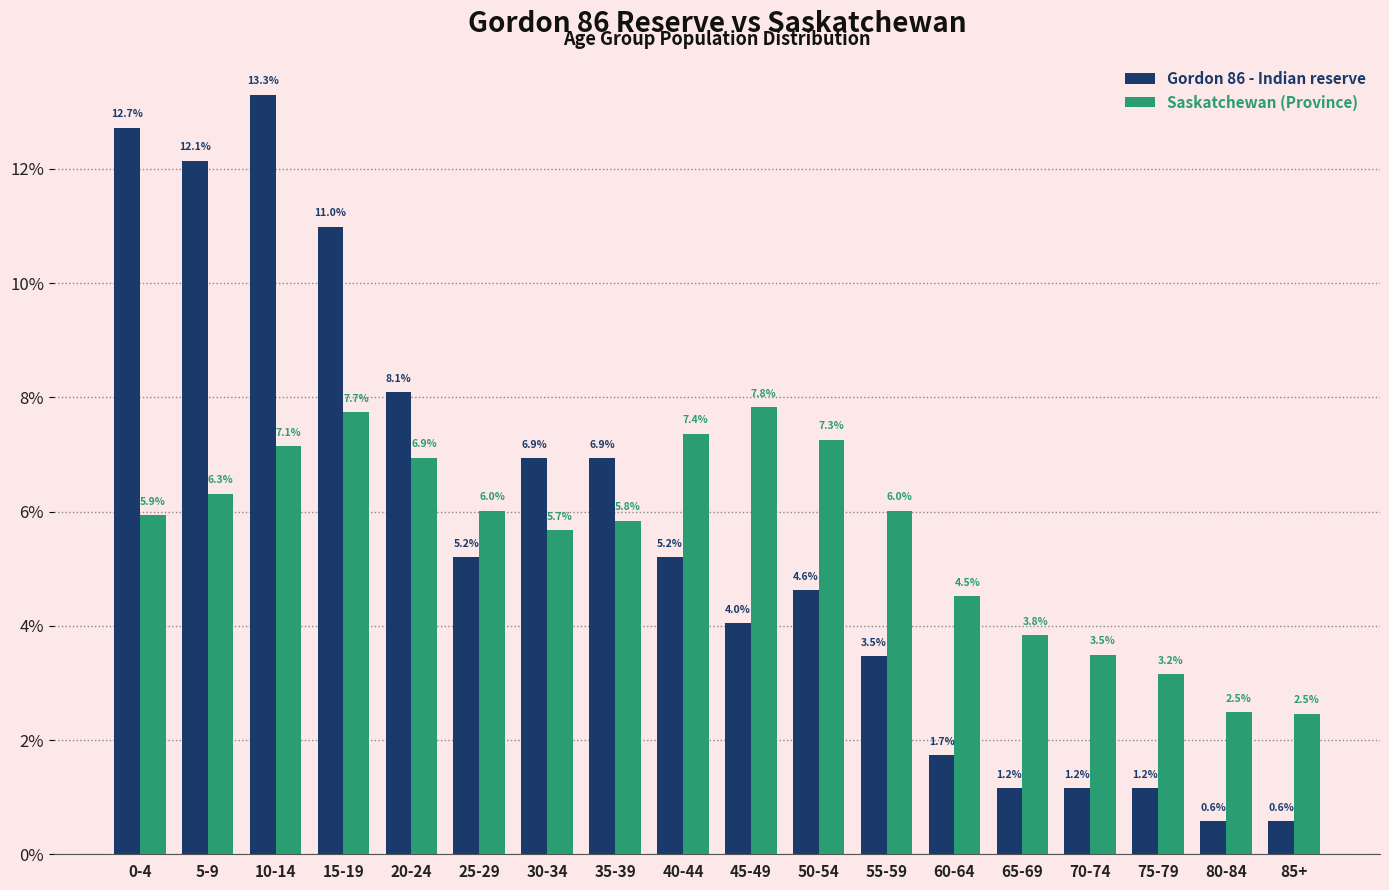

At how many categories does at least one series exceed 5?

12